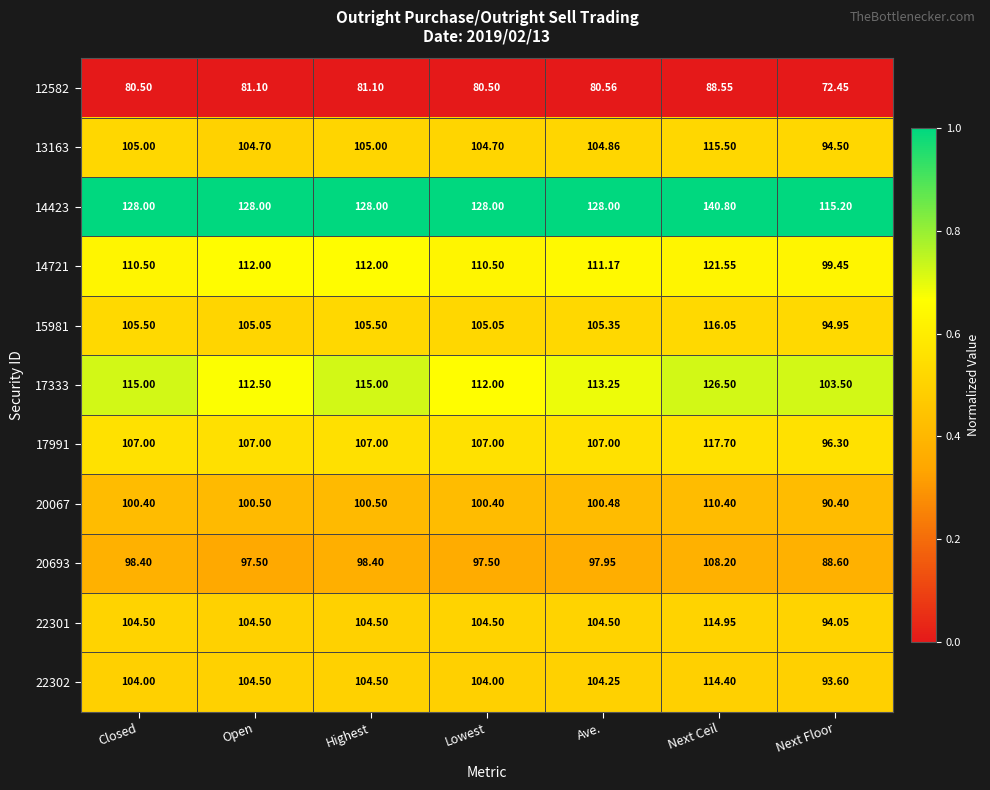

At which label does 20067 reach its minimum?

Next Floor